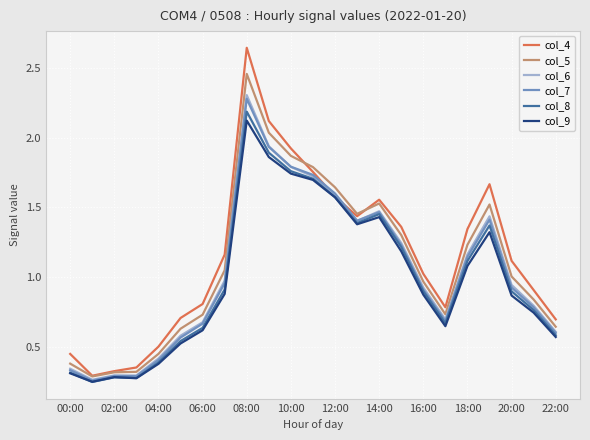

Which series has the largest range (max minus min)?

col_4